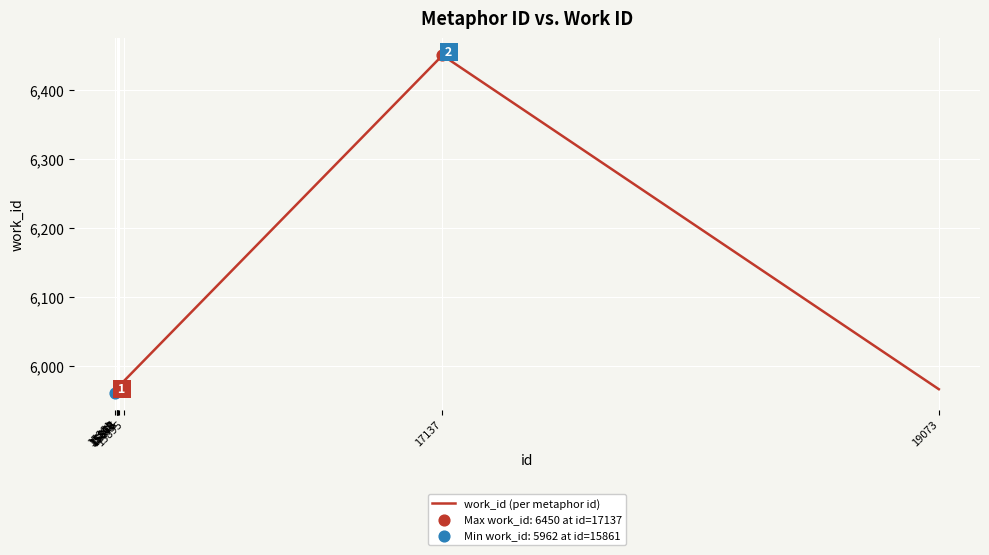

Approximately how many times larger is the value at 15895 compared to 17137?

0.9